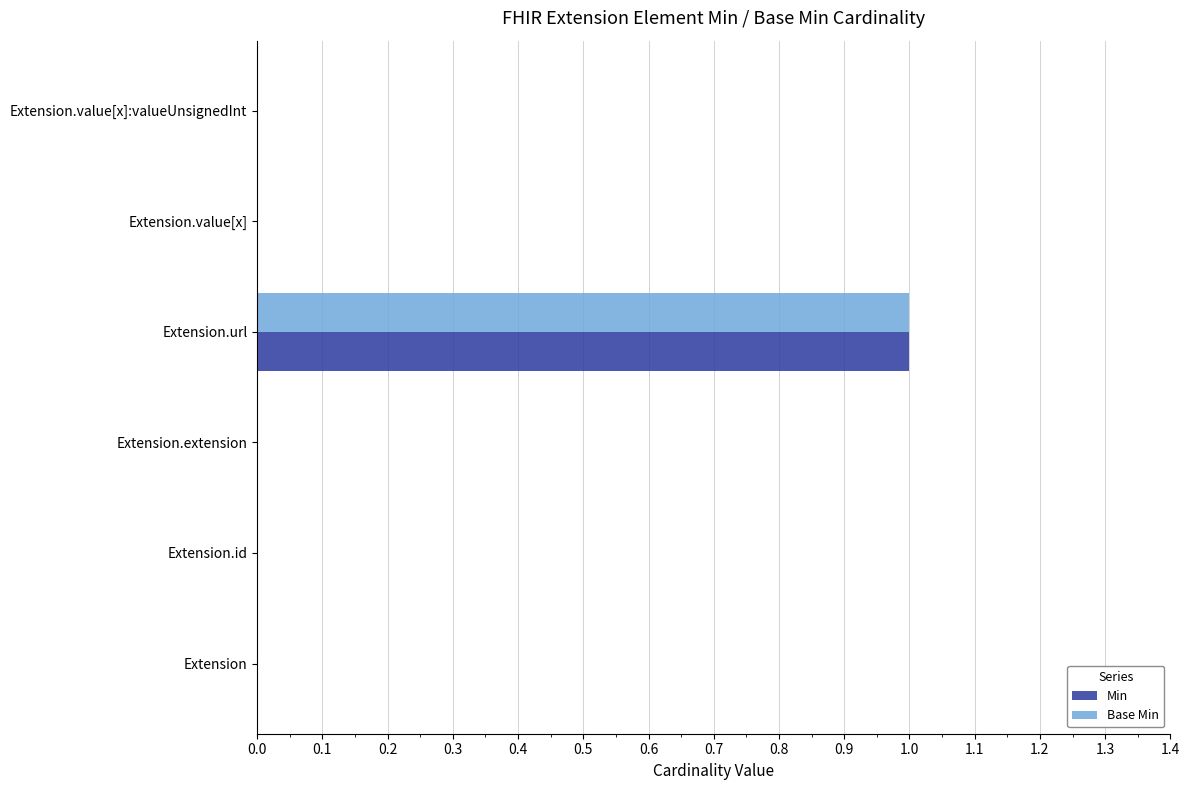

At which category is the sum across all series the highest?

Extension.url